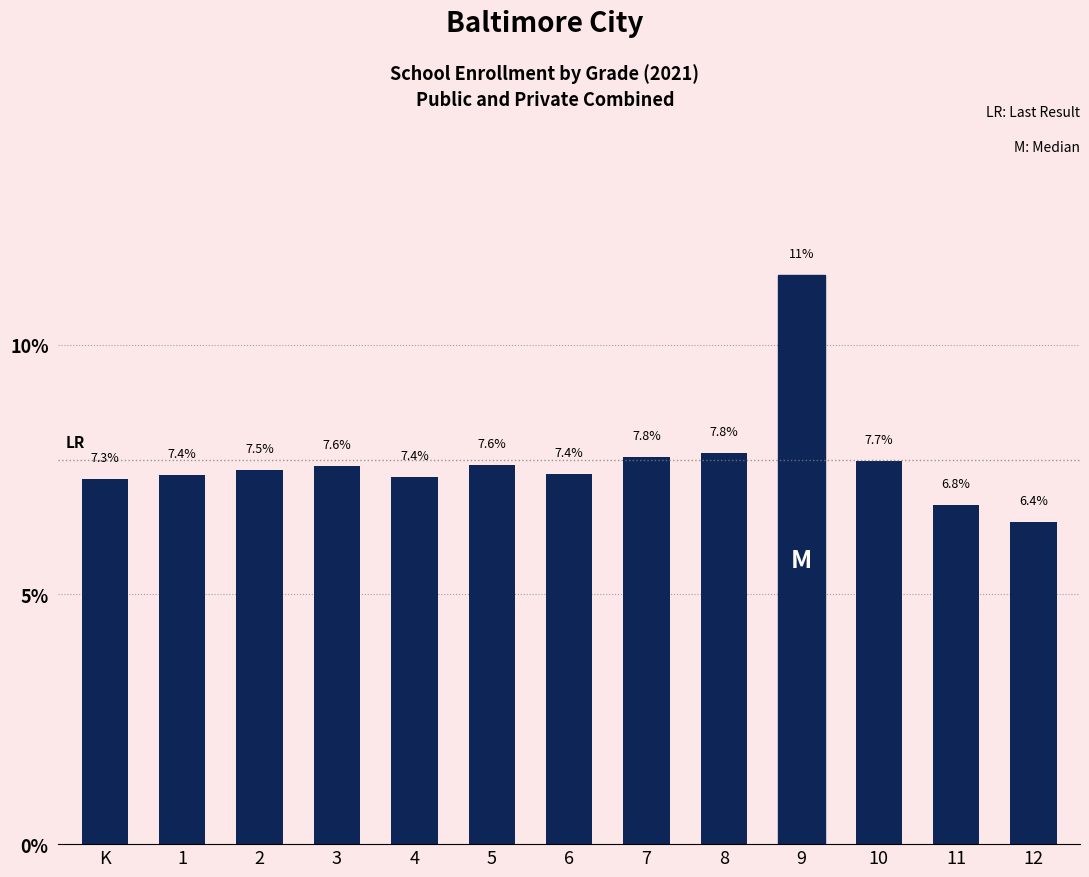

What is the sum of all values?

100.0